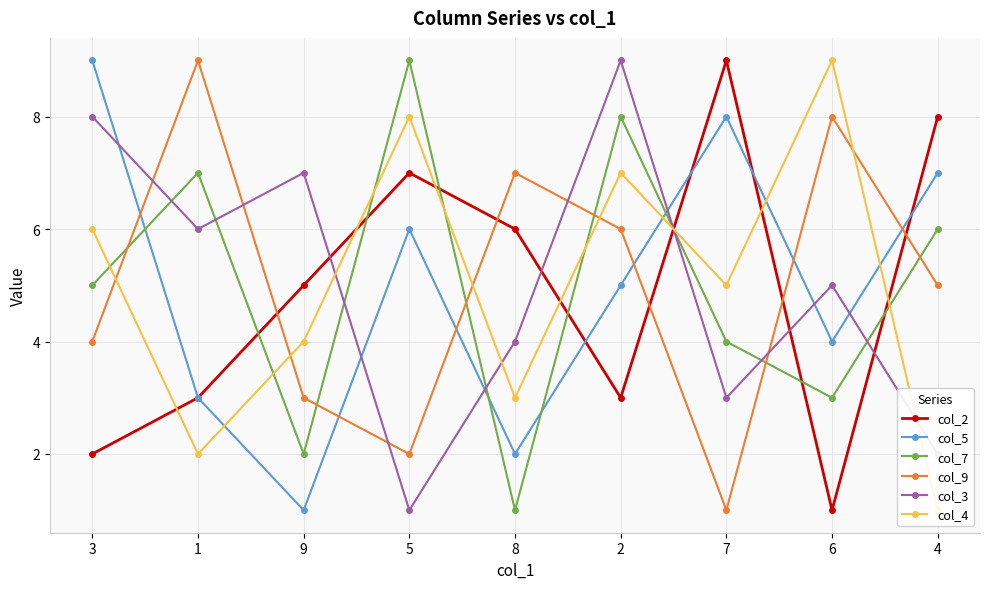

Which series has the widest spread of values?

col_2